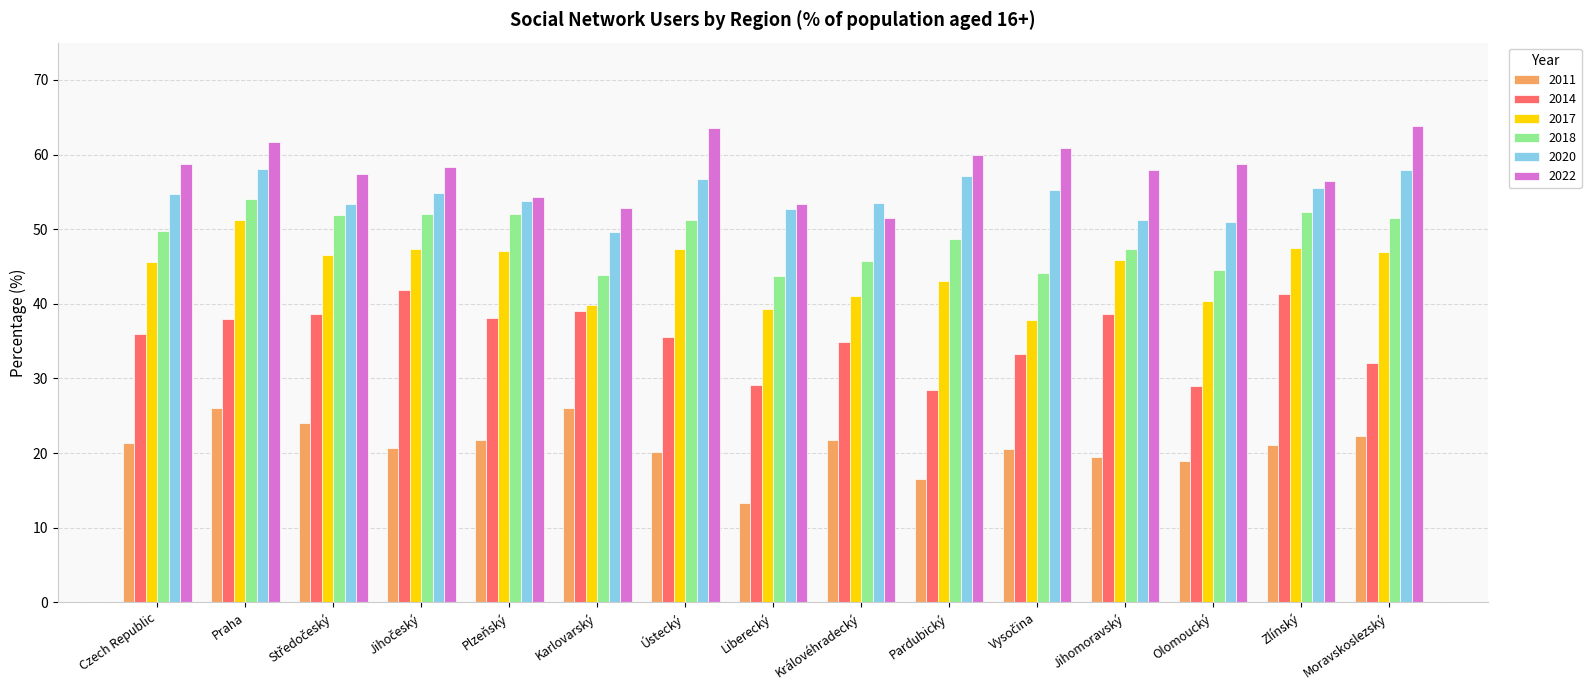

The value of 2018 at Karlovarský is 43.9. True or false?

True